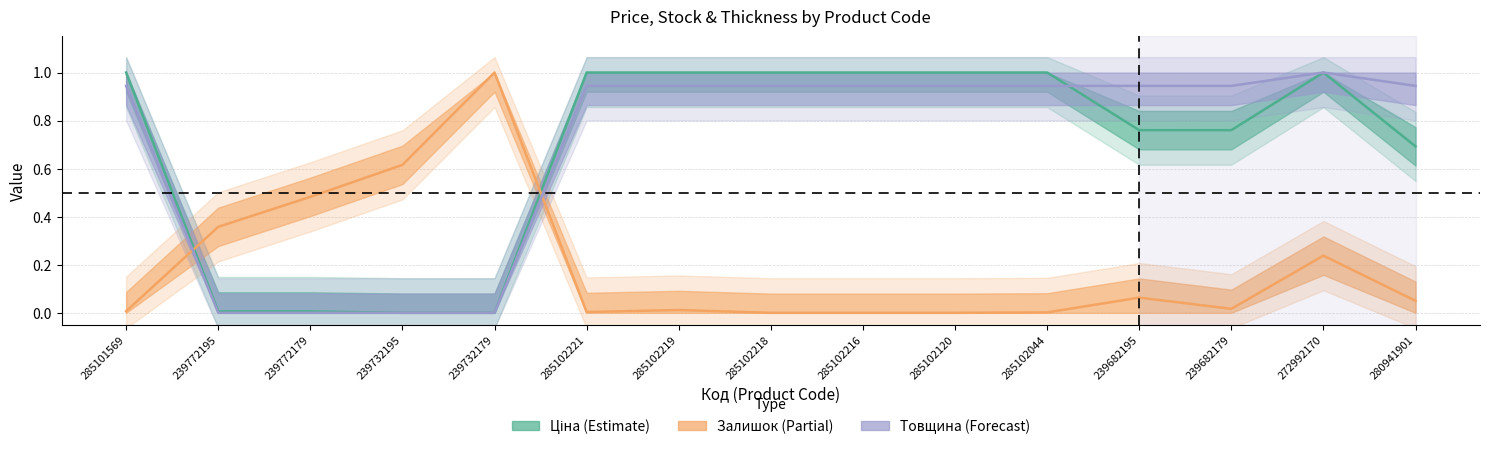

What is the difference between the maximum and second lowest values in the Товщина series?

1.0